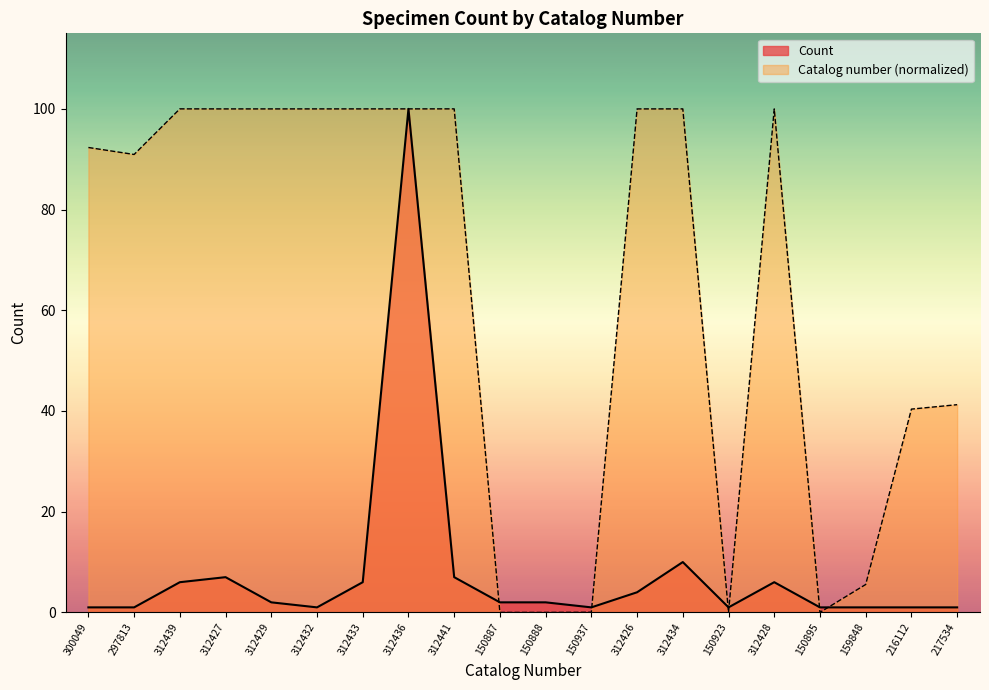

The Count series shows 1.0 at 150895. True or false?

True